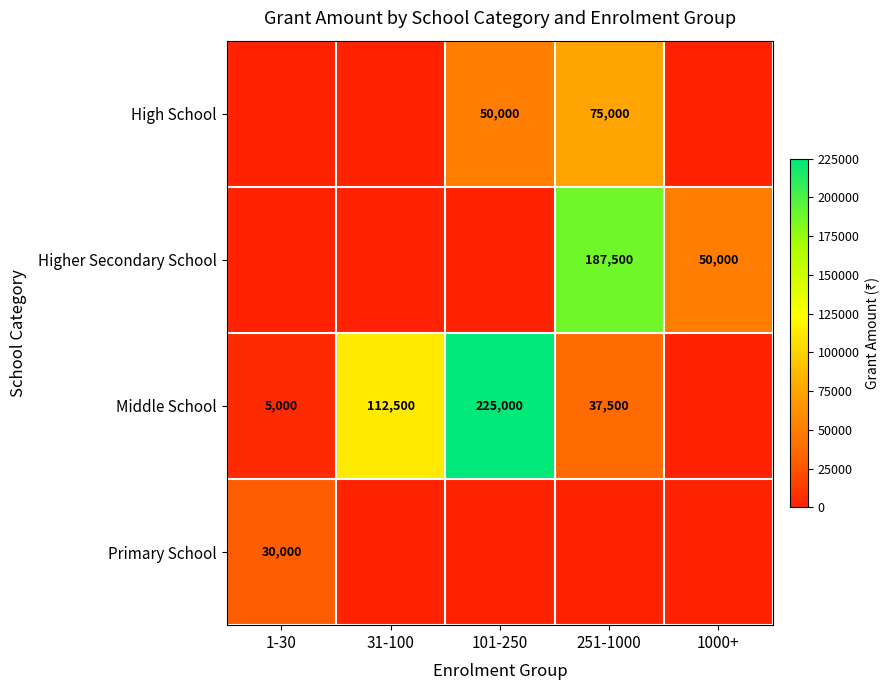

Is it true that Middle School equals 54562 at 31-100?

False